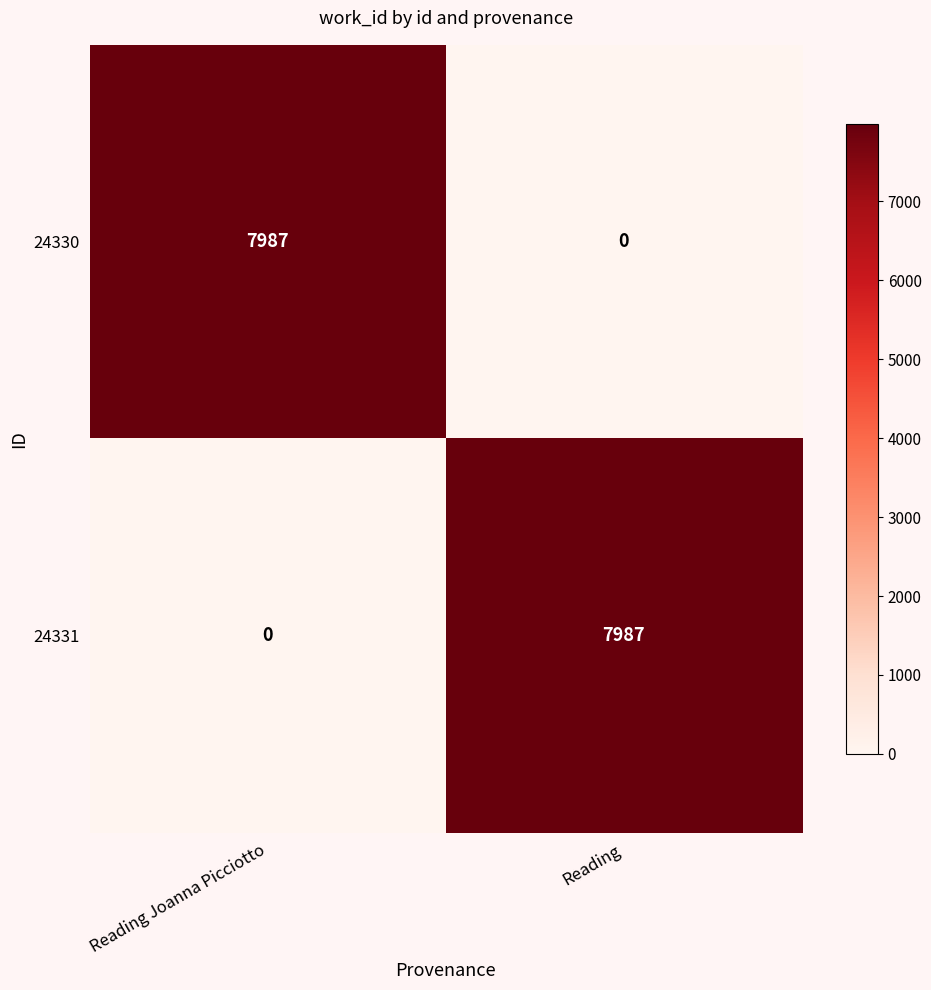

What is the difference between the maximum and minimum values in the 24331 series?

7987